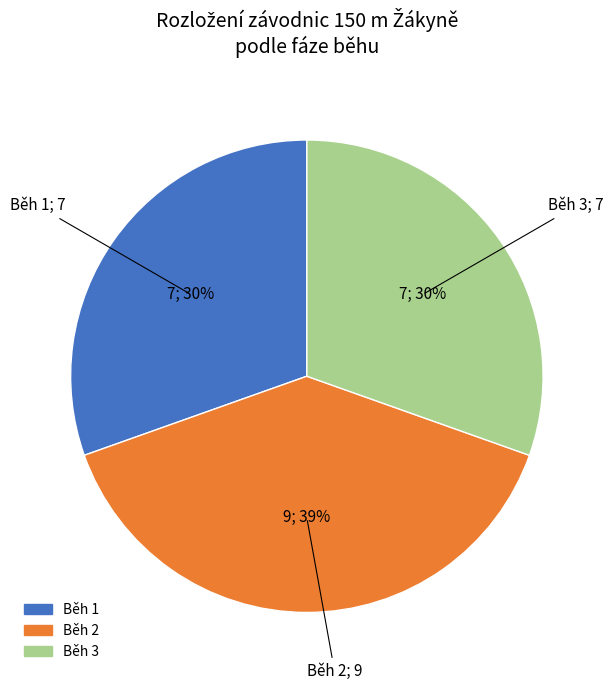

Count the number of slices in the pie.

3